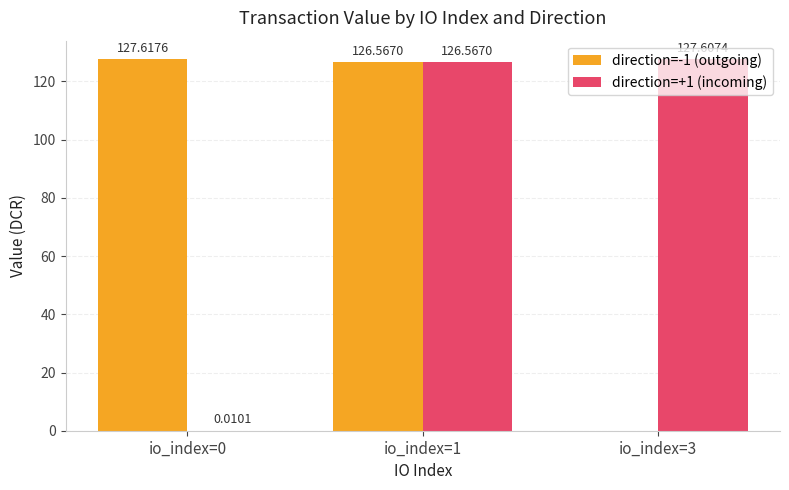

How many data points does each series have?

3